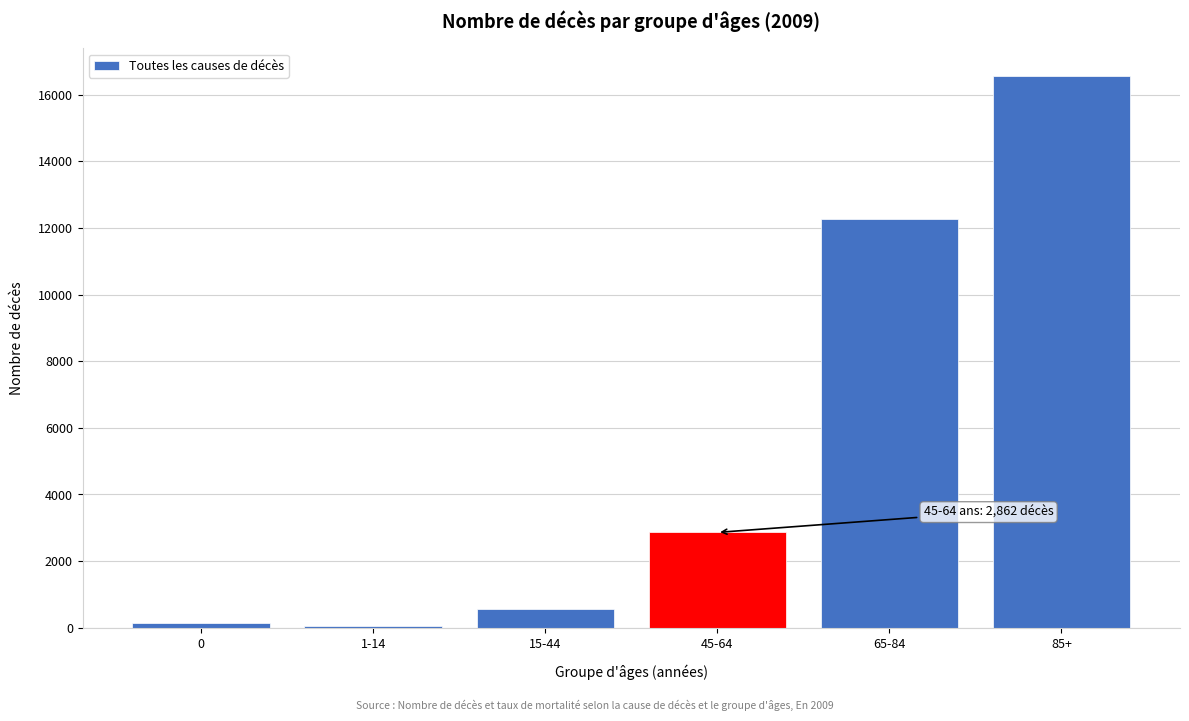

Reading left to right, transcribe all the data shown in this chart.

0=144	1-14=59	15-44=555	45-64=2862	65-84=12269	85+=16553